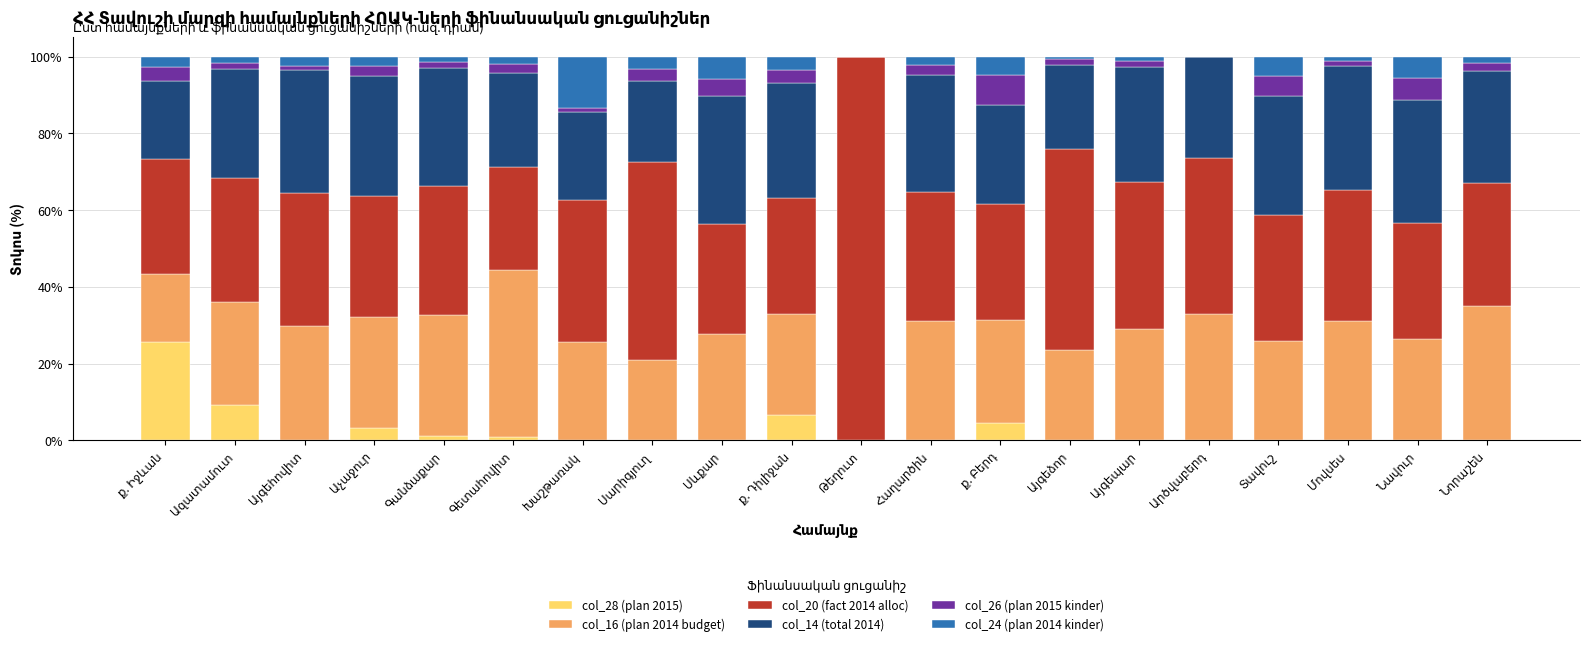

Count the number of data series in this chart.

6